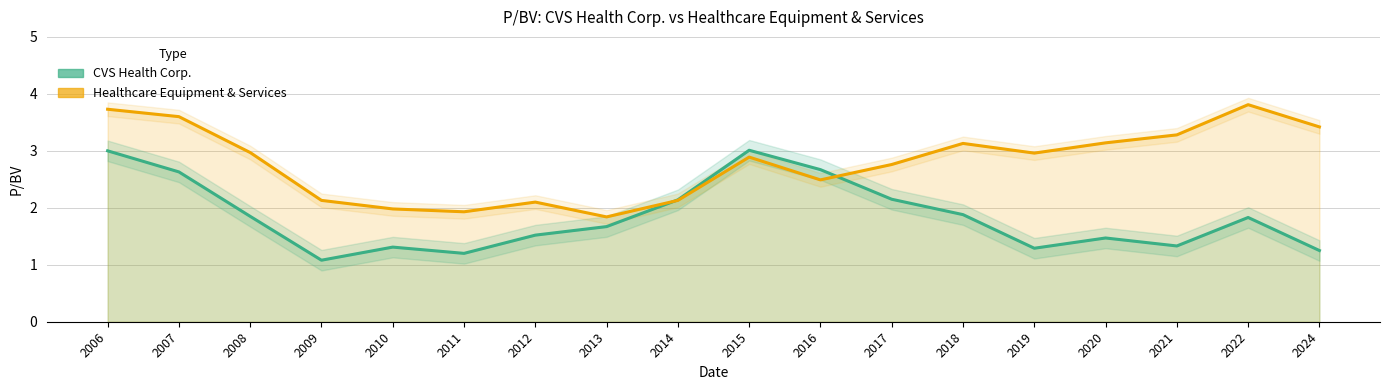

True or false: CVS Health Corp. has a value of 0.6 at 2009.

False